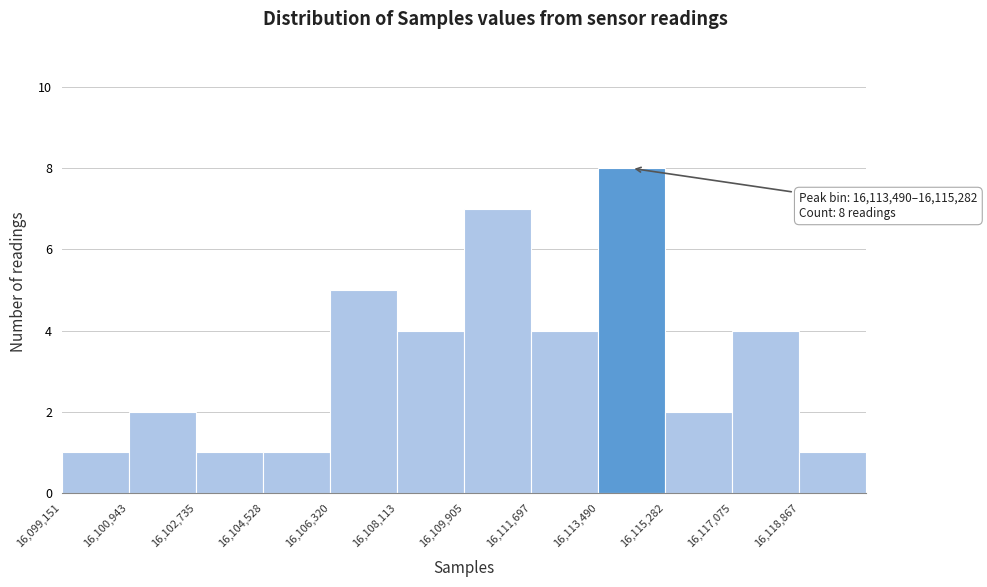

Which range on the x-axis has the tallest bar?

16113400 to 16115200